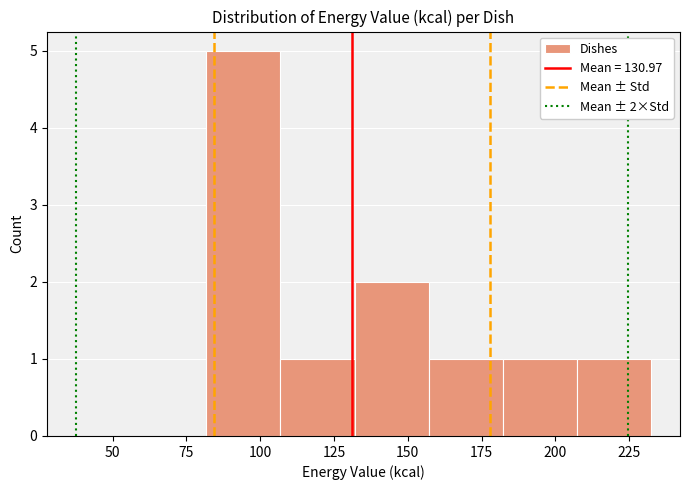

Which range on the x-axis has the tallest bar?

80 to 105